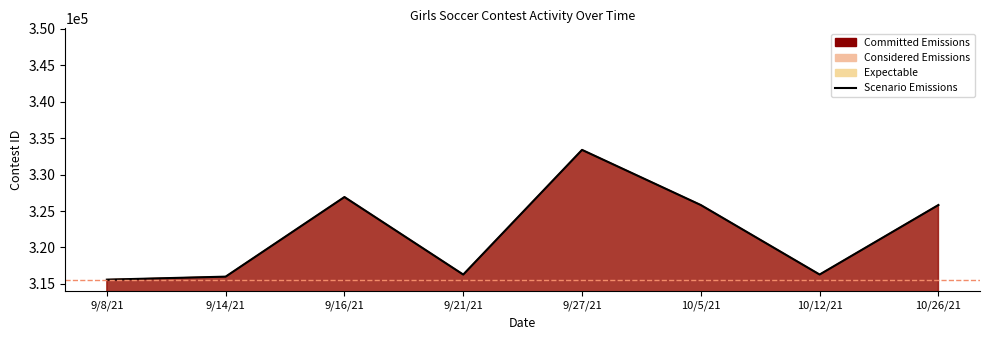

What is the value of the 6th point from the left?

325818